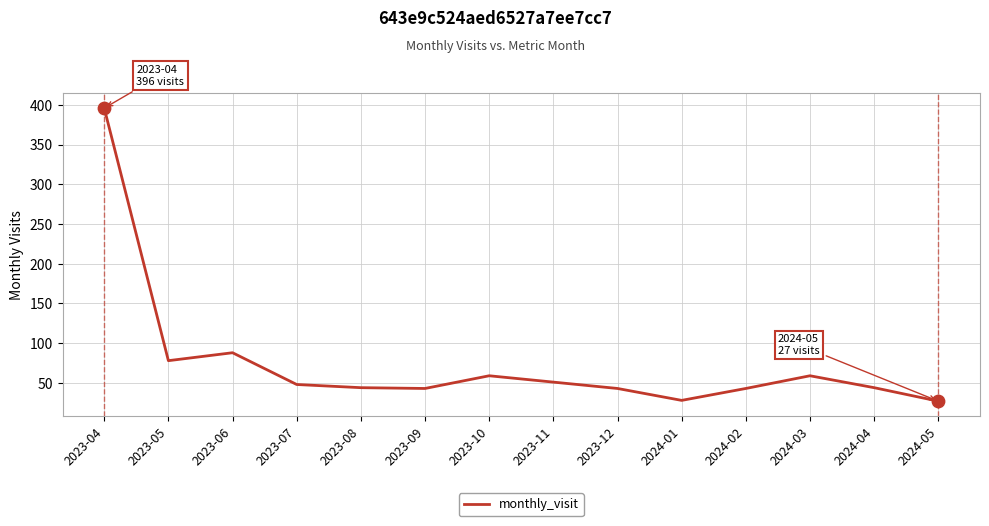

What is the ratio of the value at 2024-03 to the value at 2024-04?

1.3